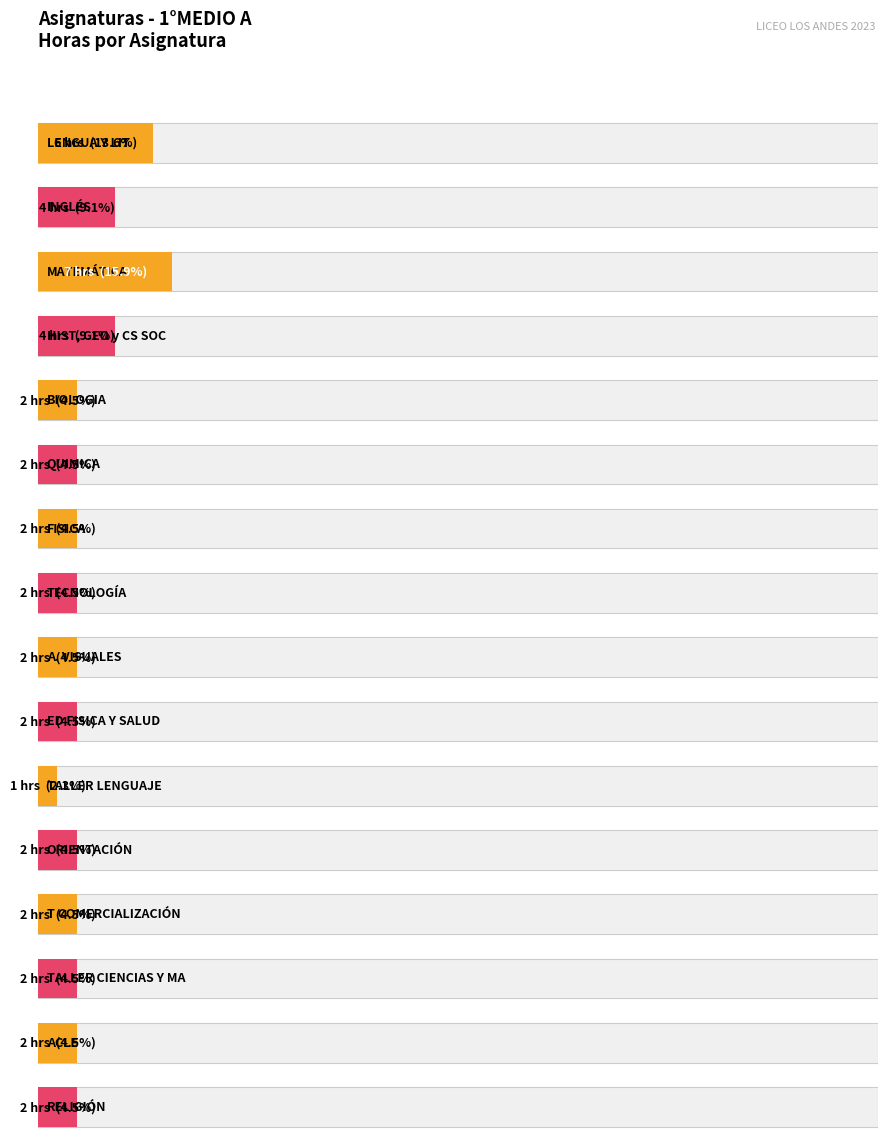

What is the change in value from LENGUA Y LIT to T COMERCIALIZACIÓN?

-4